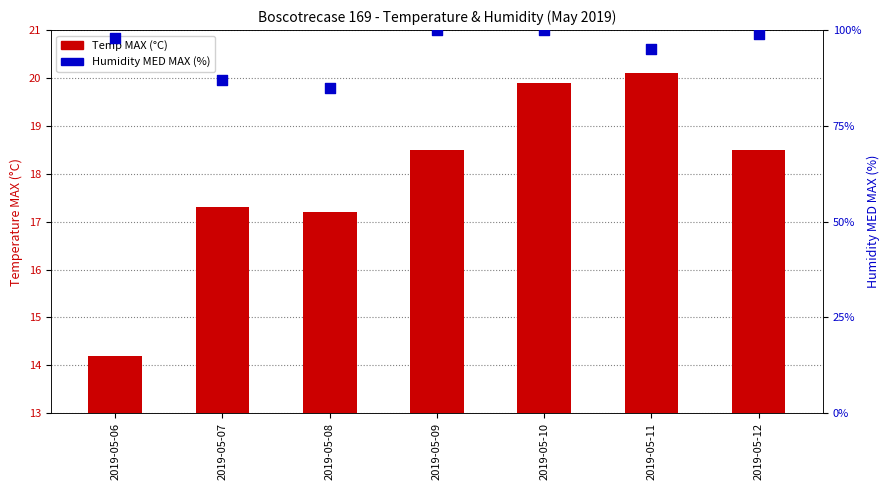

Which series reaches the maximum Y coordinate?

Humidity MED MAX (%)